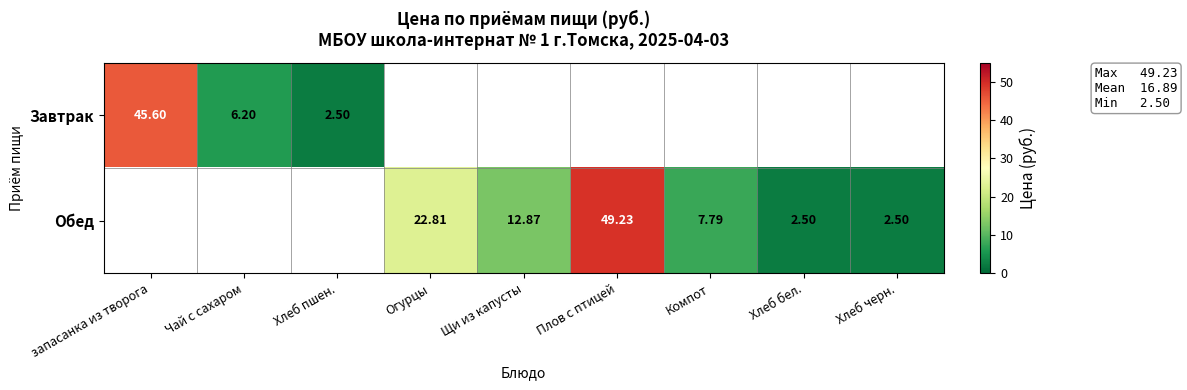

Is the value of Обед at Плов с птицей greater than the value of Завтрак at Чай с сахаром?

Yes